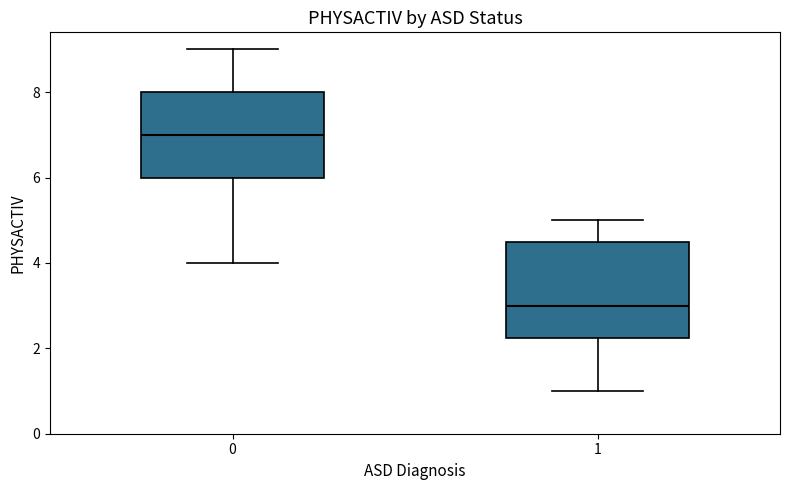

Where is the lower edge of the box at x = 0 on the y-axis? The values are not printed on the chart, so give them approximately, as read against the axis.

6.0